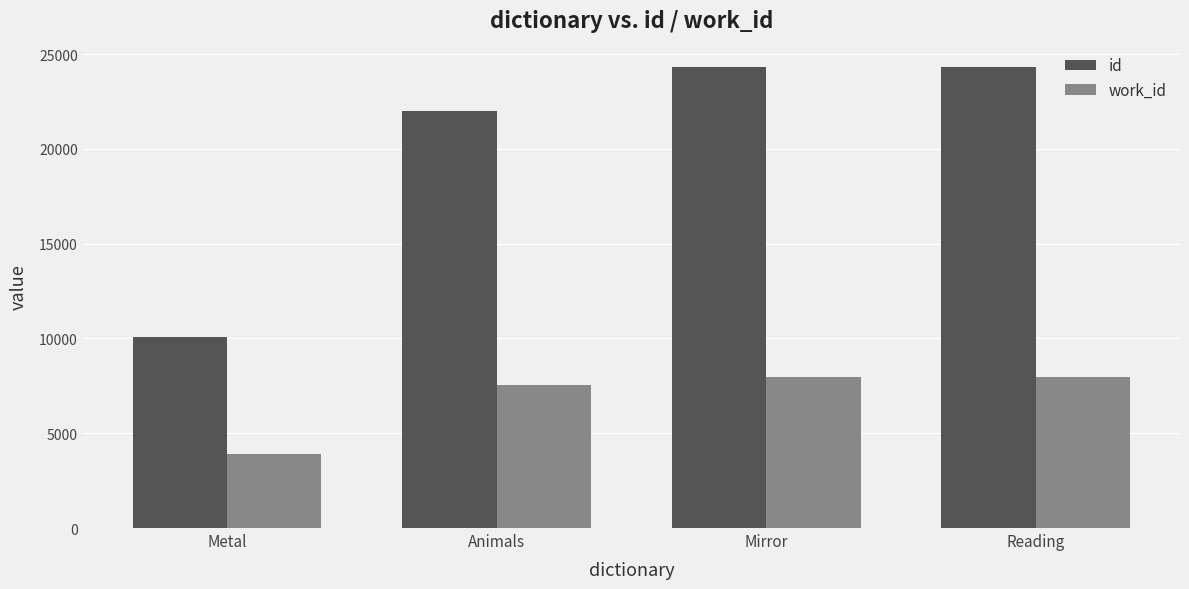

Rank the series by their maximum value, from lowest to highest.

work_id, id